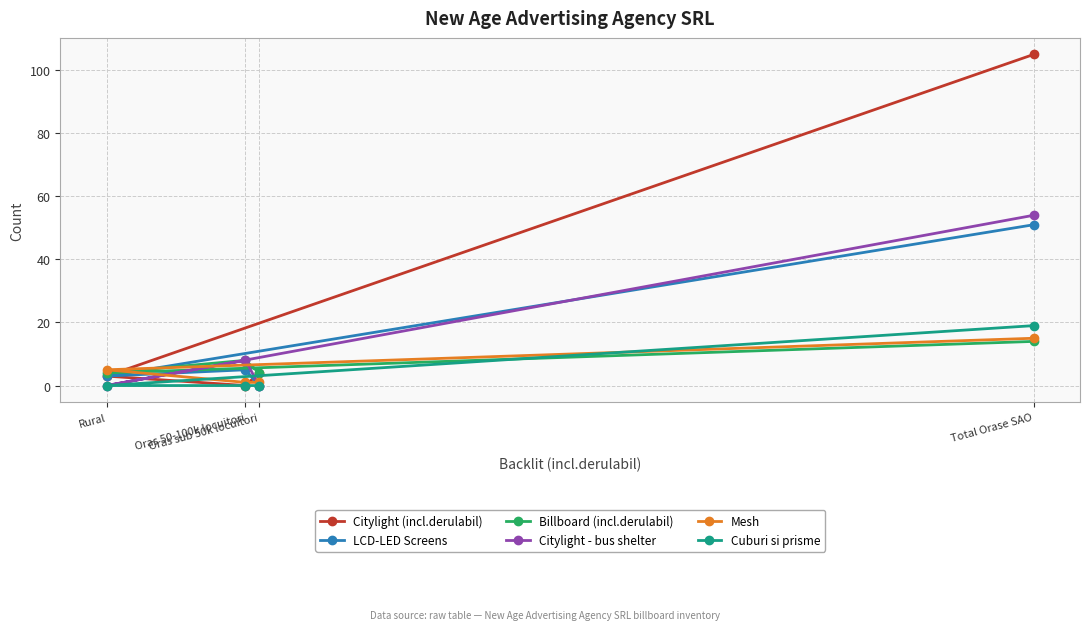

Reading left to right, extract all data points from this chart.

Citylight (incl.derulabil): Rural=3	Oras 50-100k locuitori=0	Oras sub 50k locuitori=4	Total Orase SAO=105
LCD-LED Screens: Rural=3	Oras 50-100k locuitori=5	Oras sub 50k locuitori=0	Total Orase SAO=51
Billboard (incl.derulabil): Rural=4	Oras 50-100k locuitori=8	Oras sub 50k locuitori=4	Total Orase SAO=14
Citylight - bus shelter: Rural=0	Oras 50-100k locuitori=8	Oras sub 50k locuitori=0	Total Orase SAO=54
Mesh: Rural=5	Oras 50-100k locuitori=1	Oras sub 50k locuitori=1	Total Orase SAO=15
Cuburi si prisme: Rural=0	Oras 50-100k locuitori=0	Oras sub 50k locuitori=0	Total Orase SAO=19